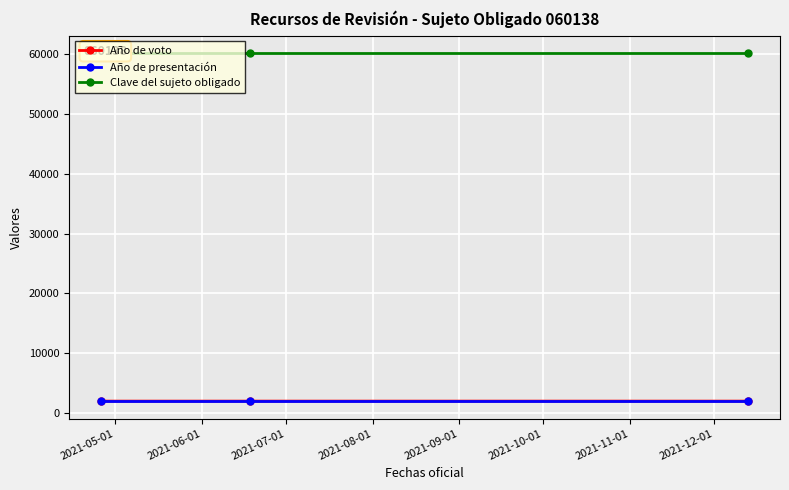

The Clave del sujeto obligado series shows 105000 at 2021-05-01. True or false?

False